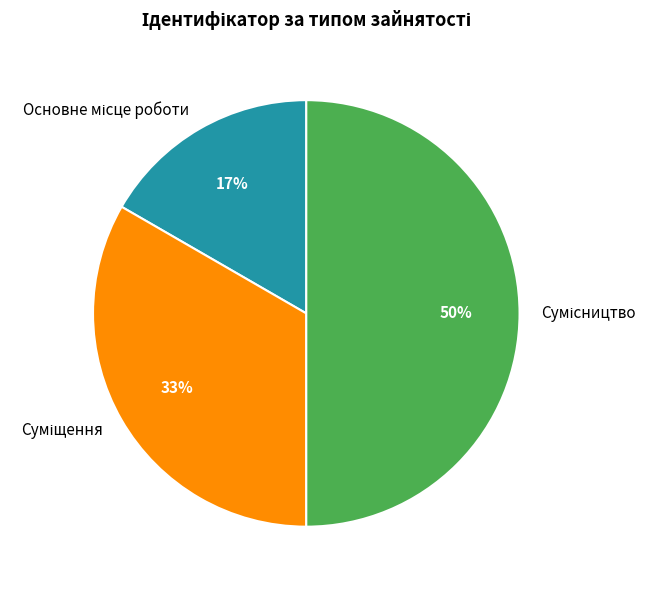

To the nearest percent, what is the average slice percentage?

33%